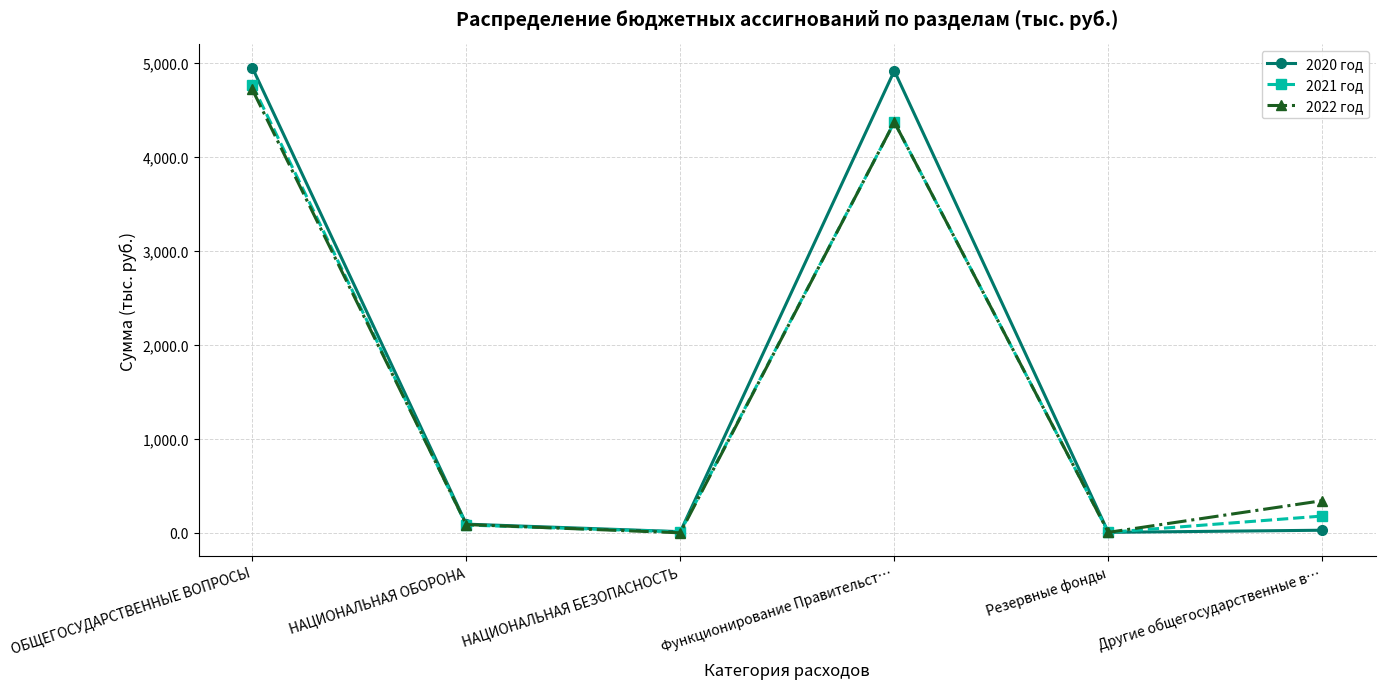

In 2021 год, how many points are higher than both neighbors (excluding endpoints)?

1